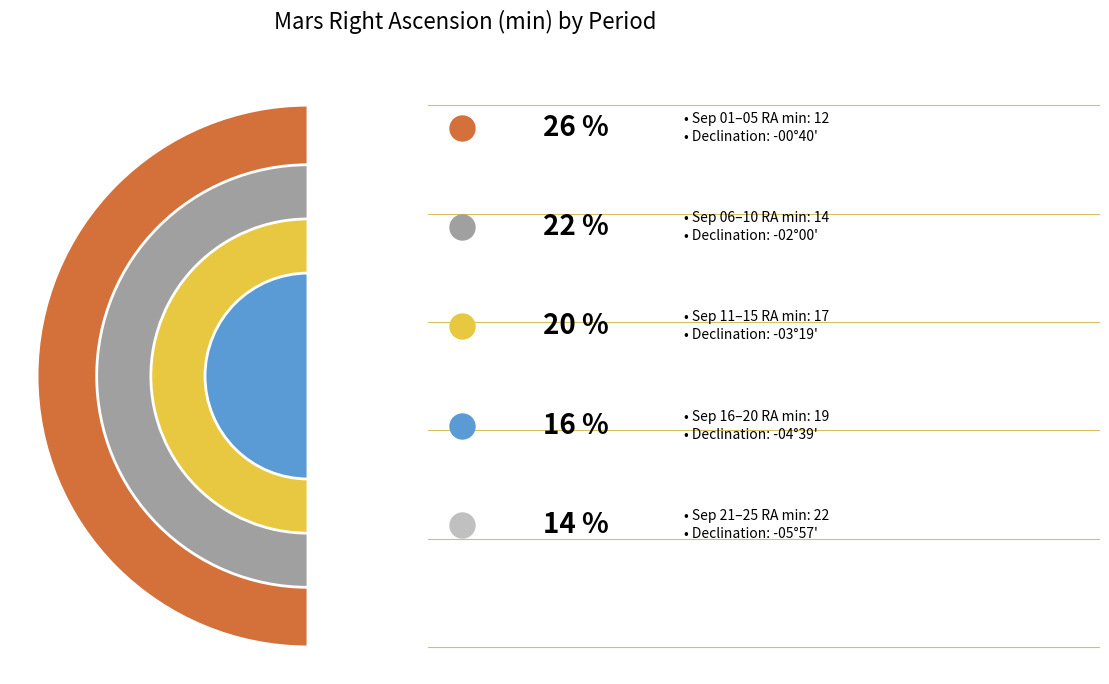

Does any single category account for the majority?

No